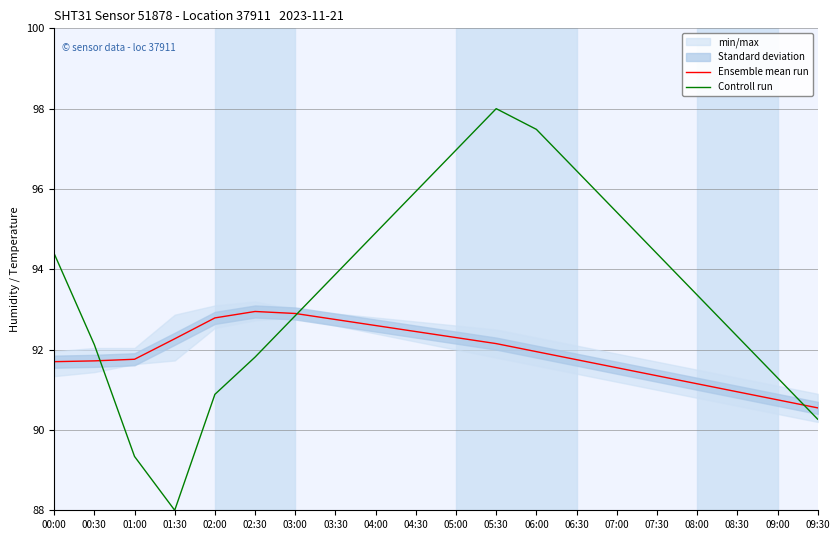

What is the sum of the Ensemble mean run values at 07:30 and 08:30?

182.3